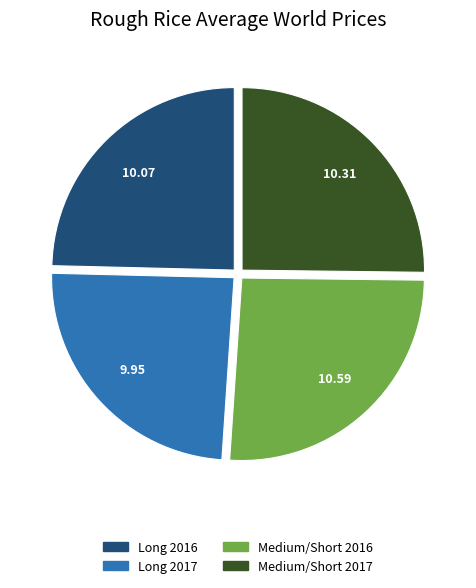

Is Medium/Short 2016 the majority of the pie?

No